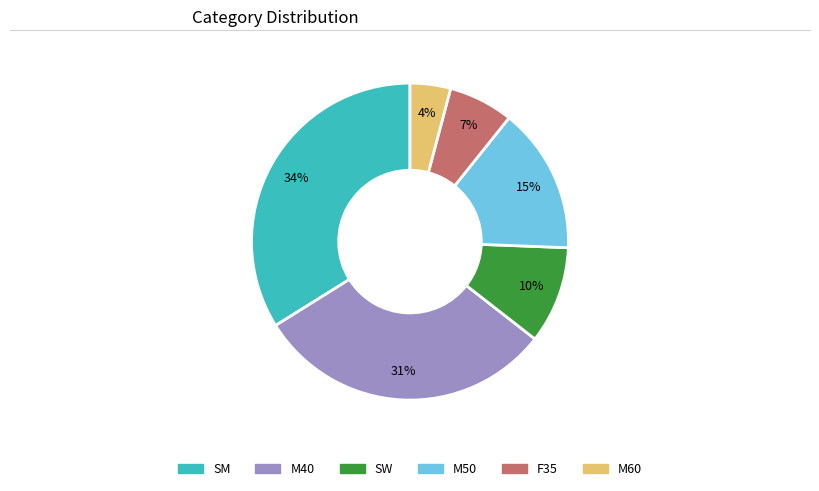

Is it true that M40 is 23% of the pie?

False